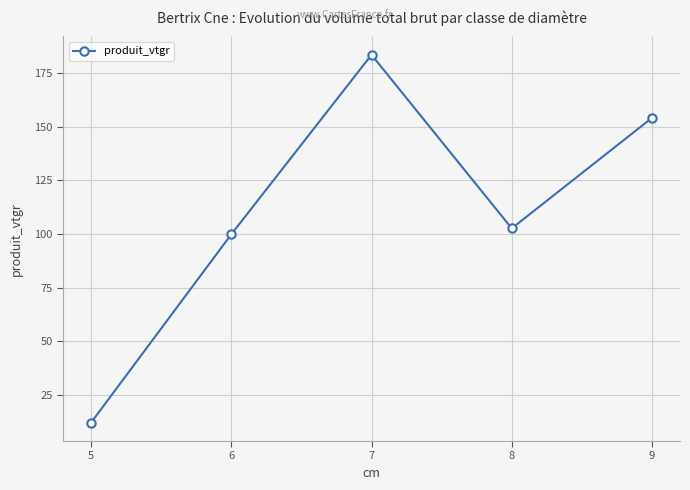

How many lines are shown in the chart?

1